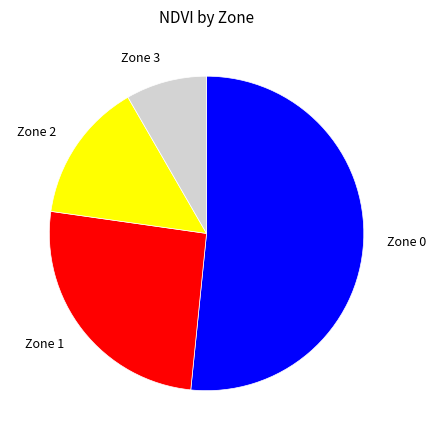

Between Zone 3 and Zone 0, which is larger?

Zone 0